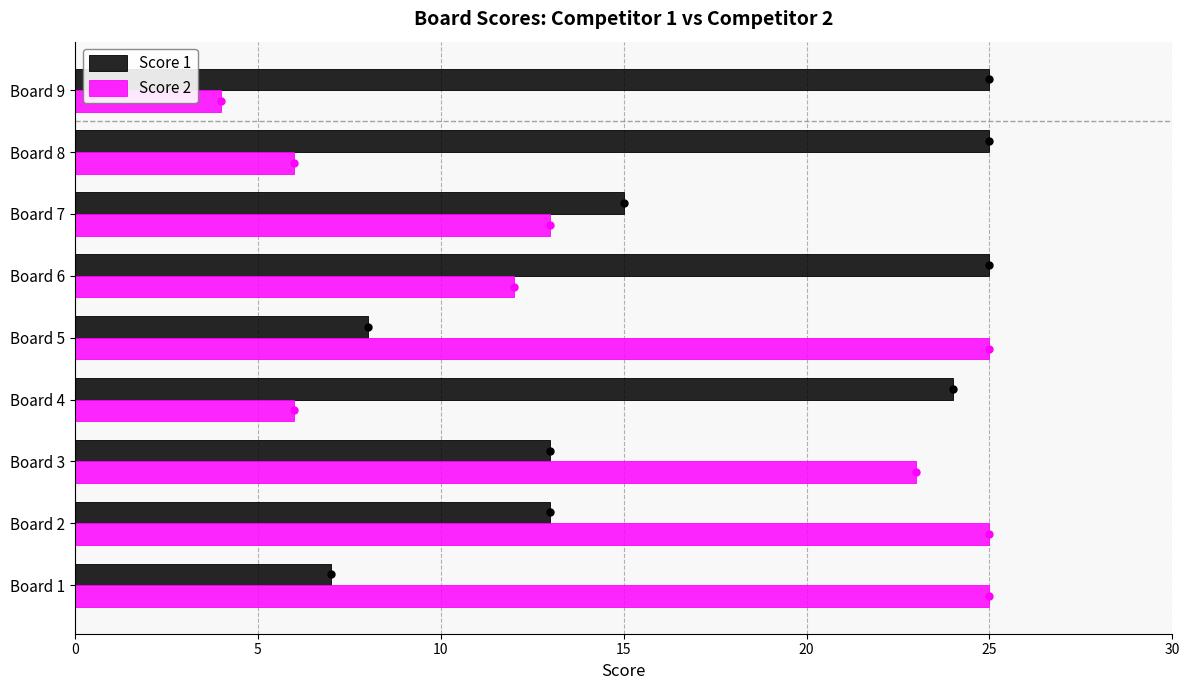

Which series changed the most between Board 6 and Board 8?

Score 2